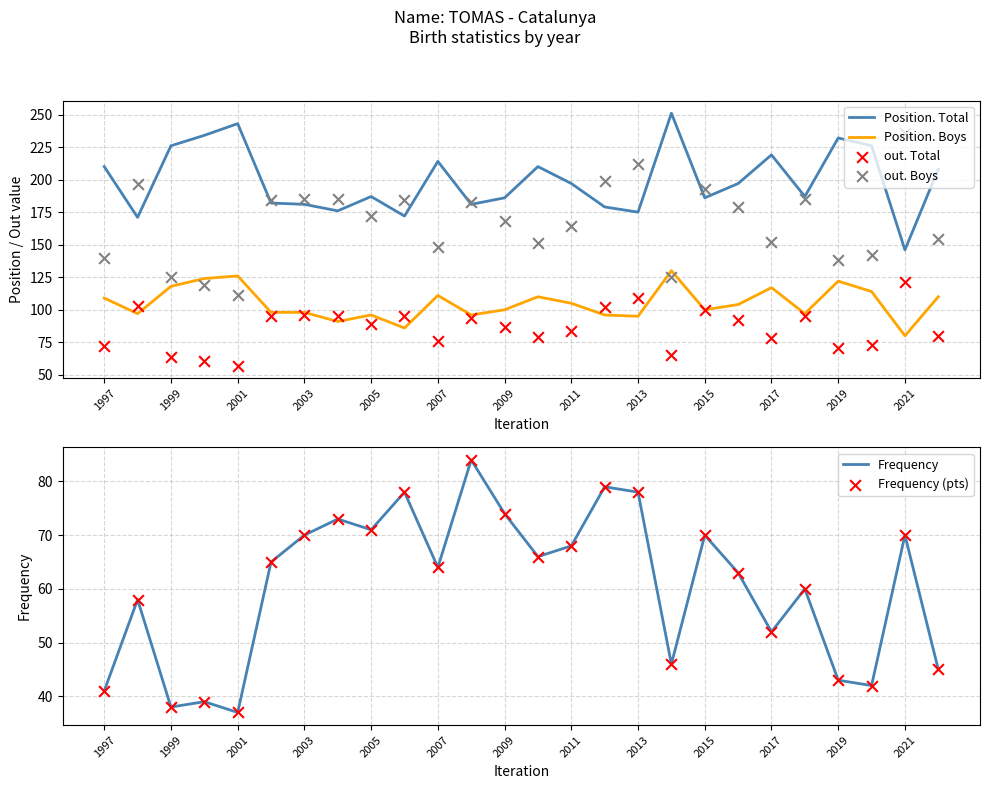

What are all the series names shown in the legend?

Position. Total, Position. Boys, out. Total, out. Boys, Frequency, Frequency (pts)